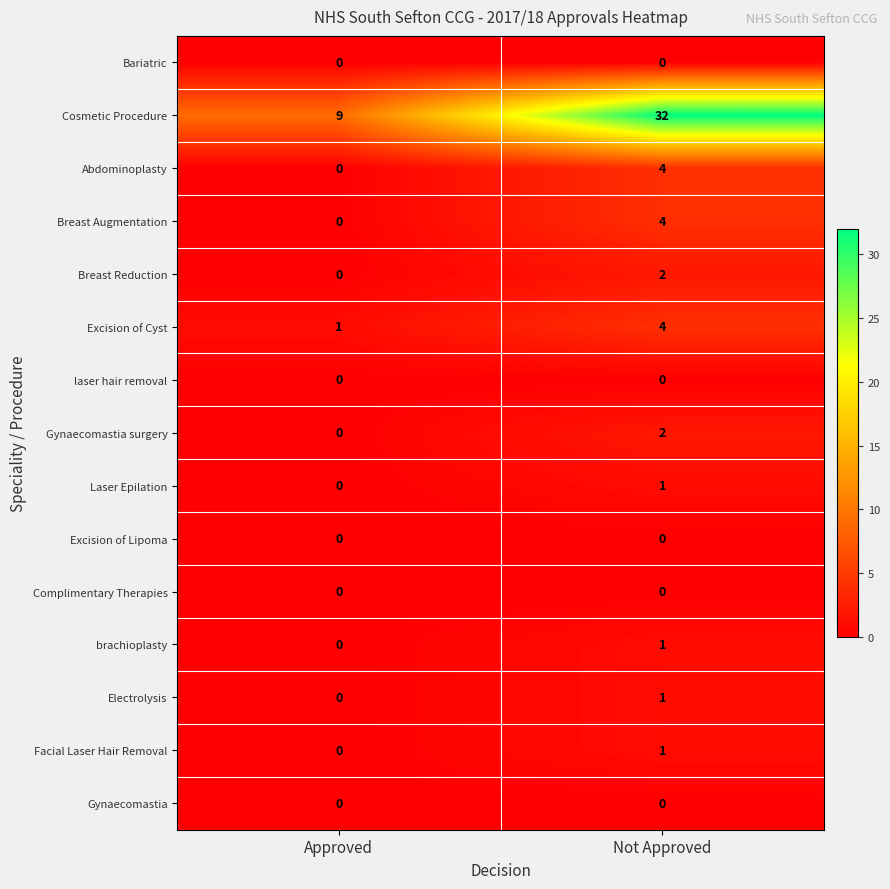

The value of Excision of Cyst at Approved is 1. True or false?

True